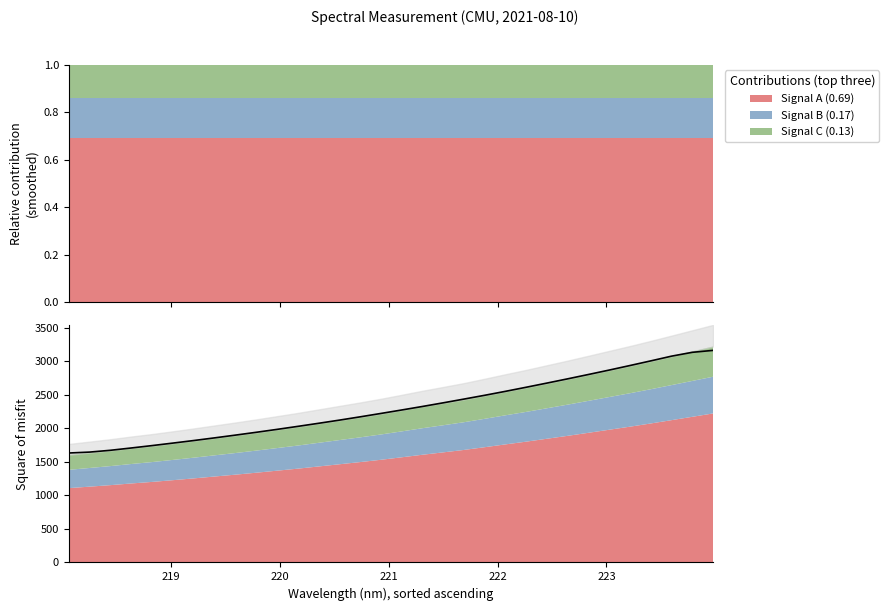

True or false: the data shows 1897.6 at 219.589.

True